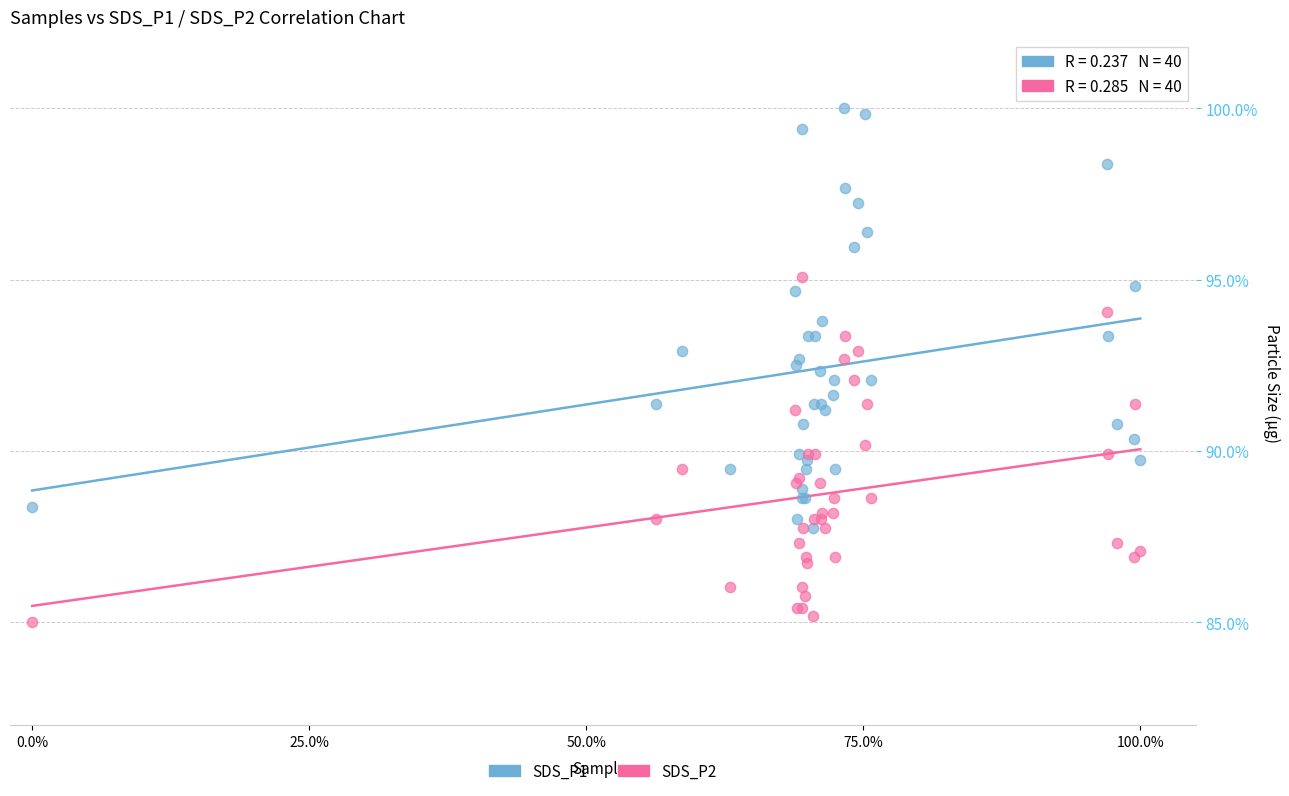

Which series has the largest Y range (max minus min)?

SDS_P1